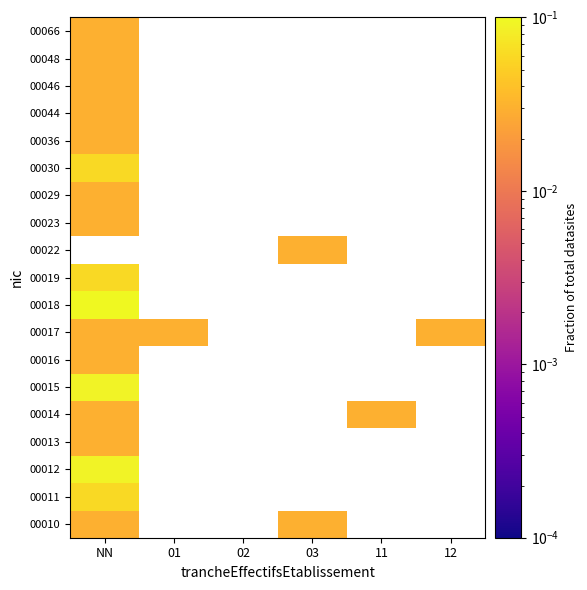

Which label corresponds to the largest value in the chart?

NN